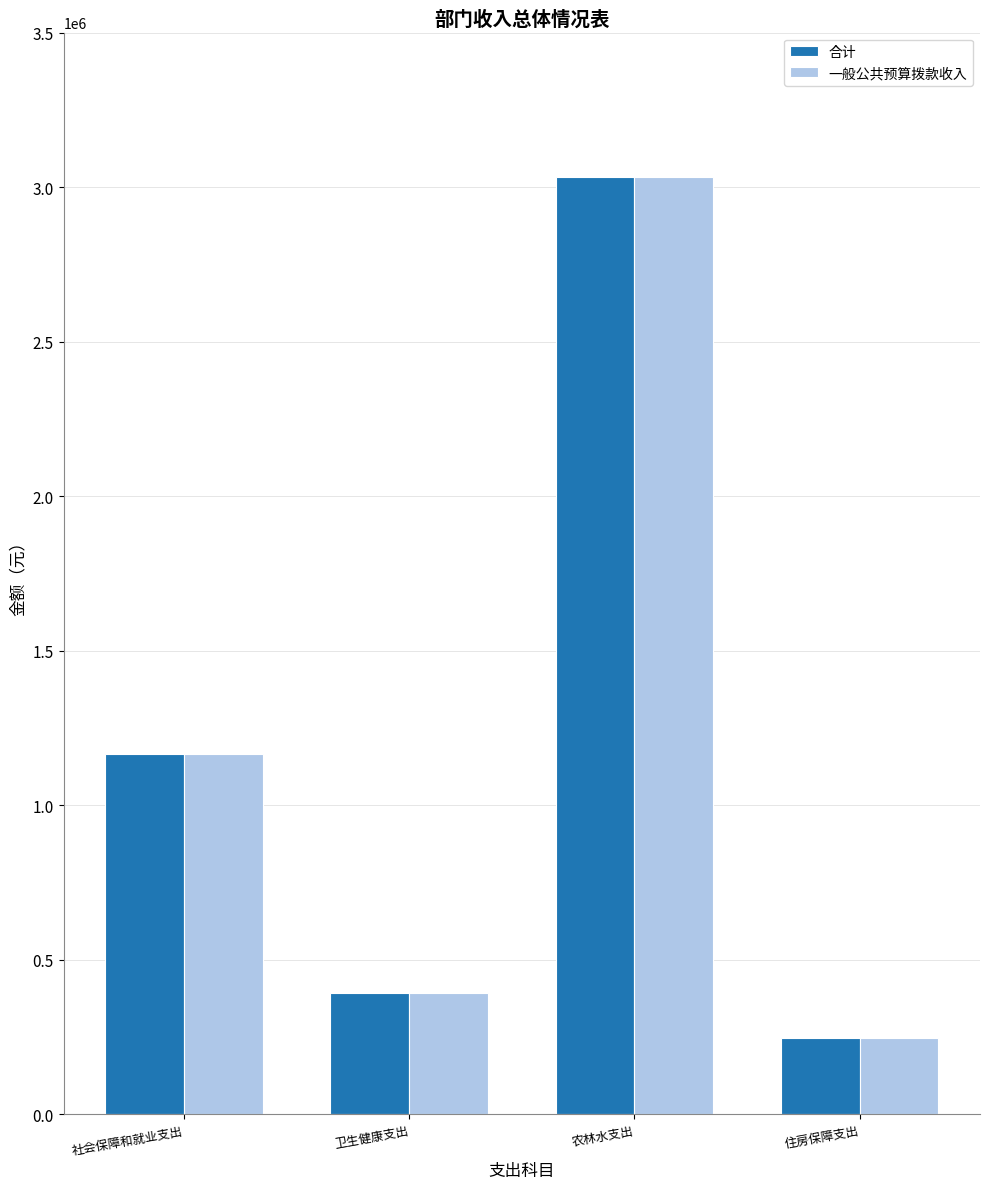

What is the value of the 合计 bar at the 3rd from the left?

3032575.8